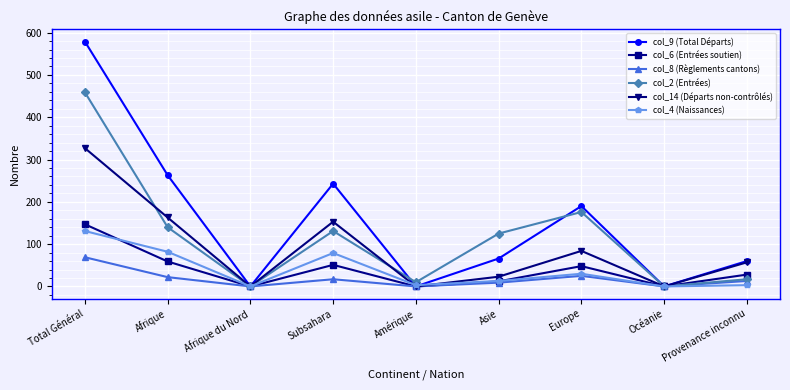

What is the total value across all series at Provenance inconnu?

178